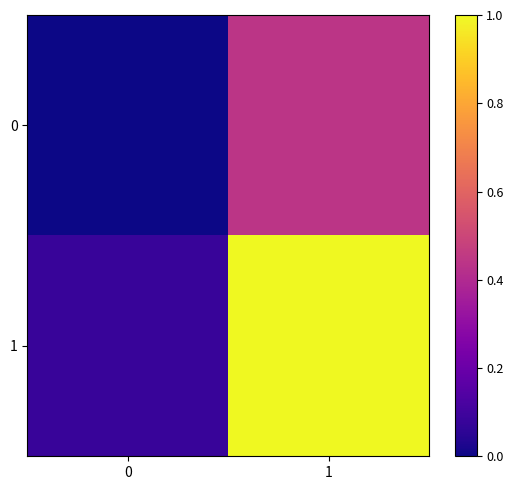

List the series in order of their overall mean, lowest first.

0, 1